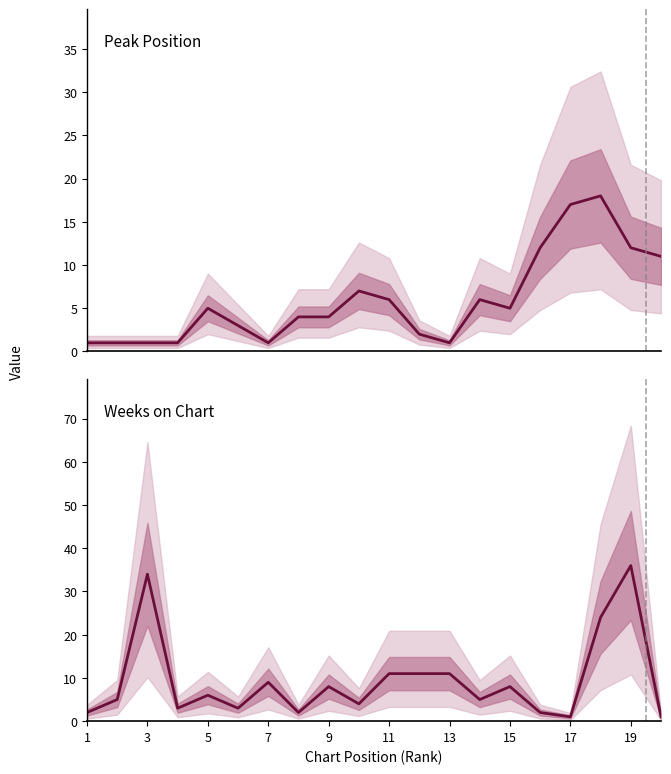

What is the spread (max minus min) of values at 19?

24